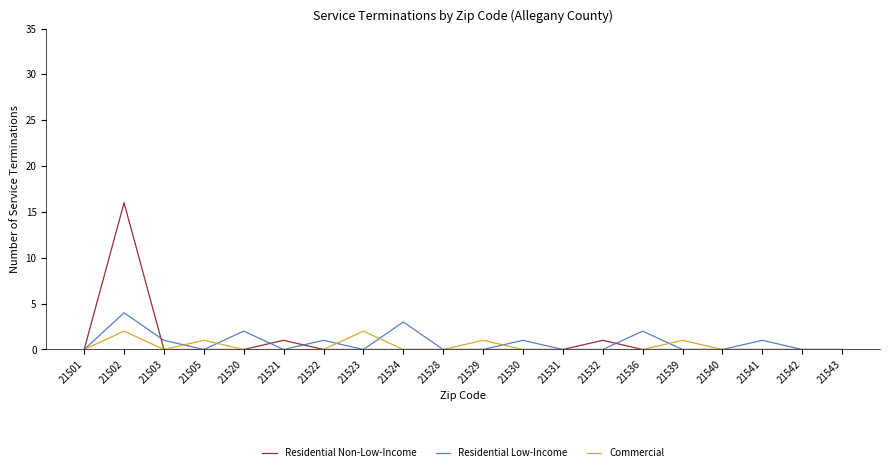

Which label corresponds to the largest value in the chart?

21502